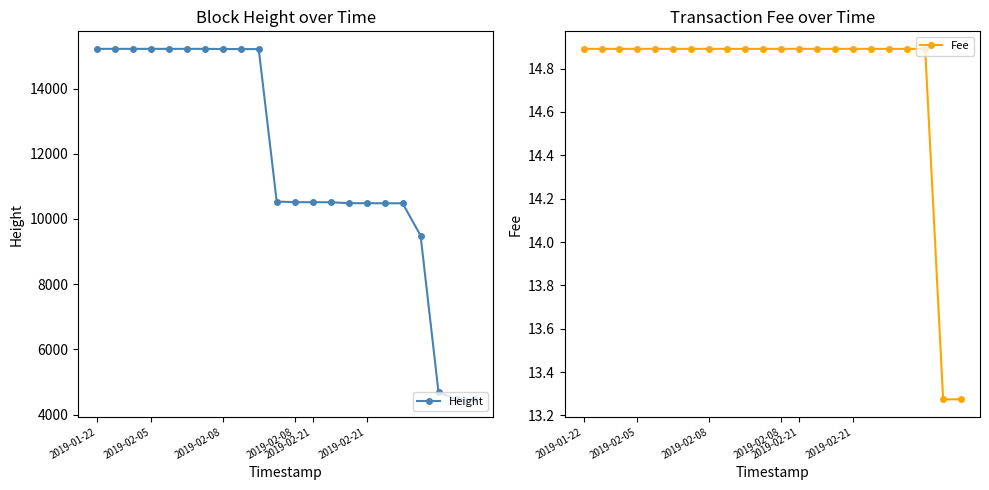

What value does the Height series have at 18?

9493.0